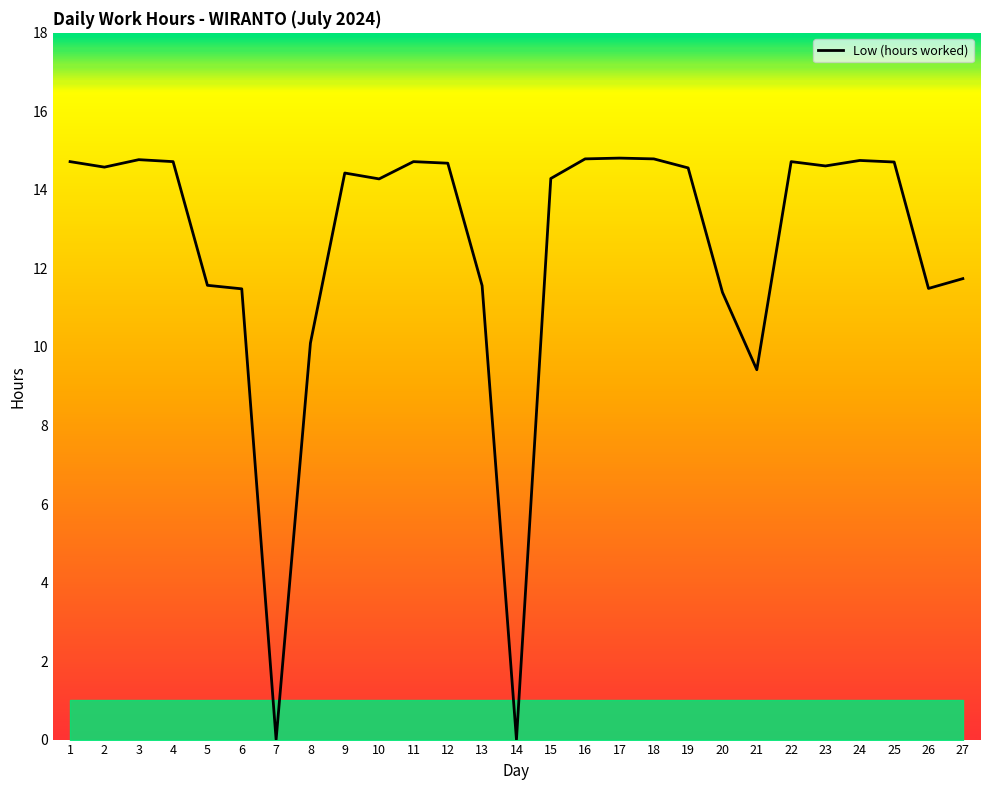

Approximately how many times larger is the value at 15 compared to 5?

1.2